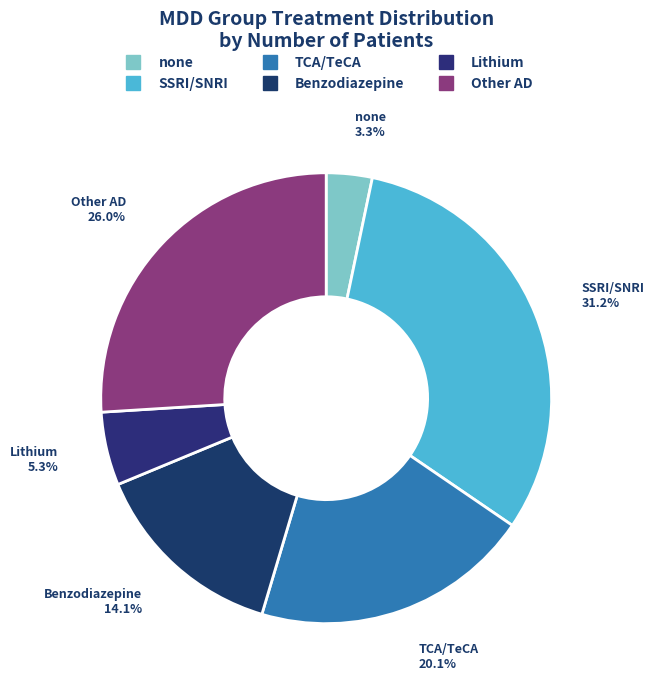

Which slice is the smallest?

none